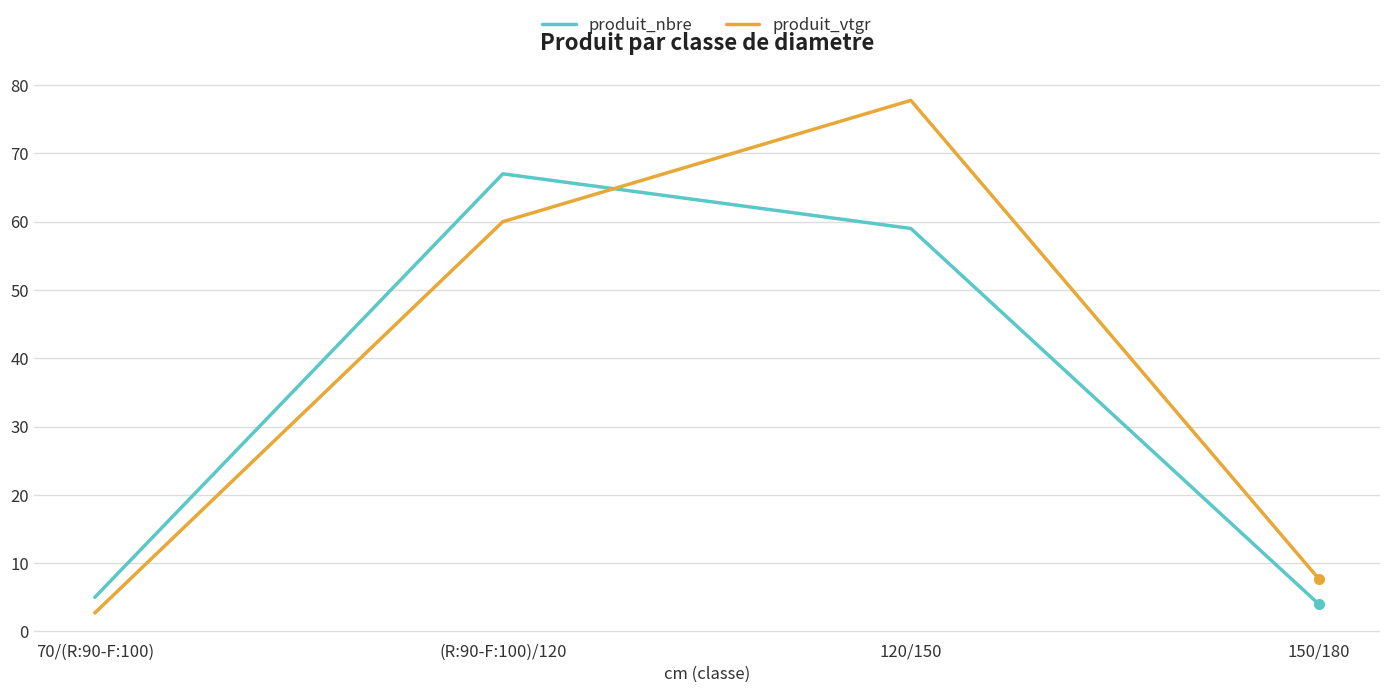

Which series has the largest total across all categories?

produit_vtgr